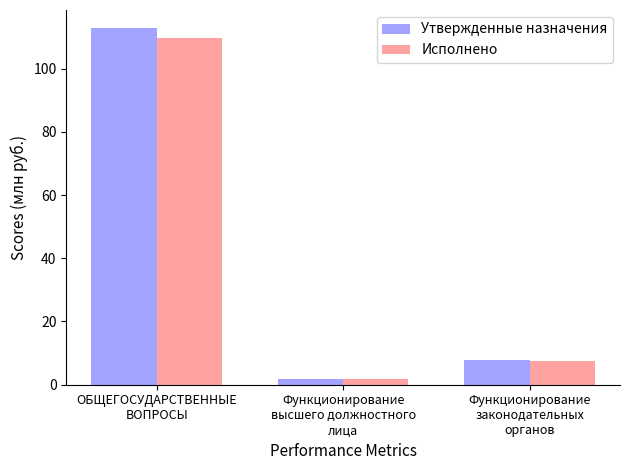

What is the sum of all Утвержденные назначения values?

122.4